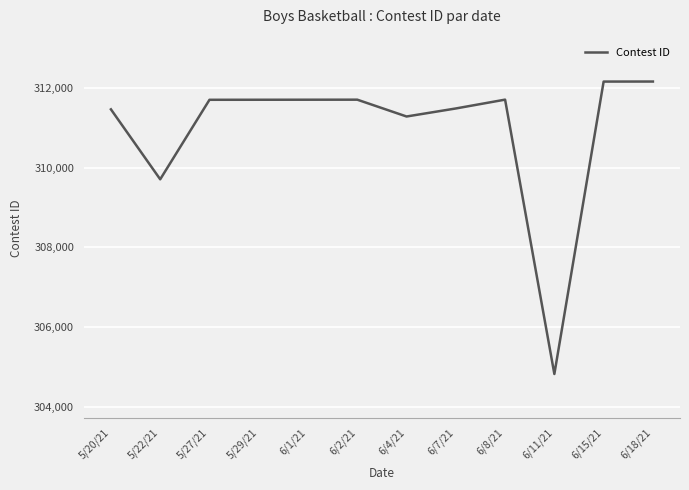

Where is the data nearest to the value 308492?

5/22/21